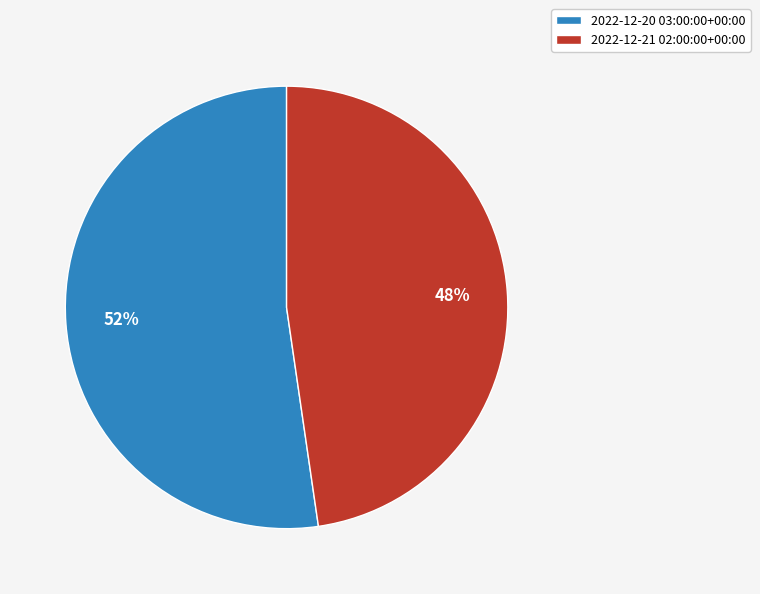

Between 2022-12-21 02:00:00+00:00 and 2022-12-20 03:00:00+00:00, which is larger?

2022-12-20 03:00:00+00:00